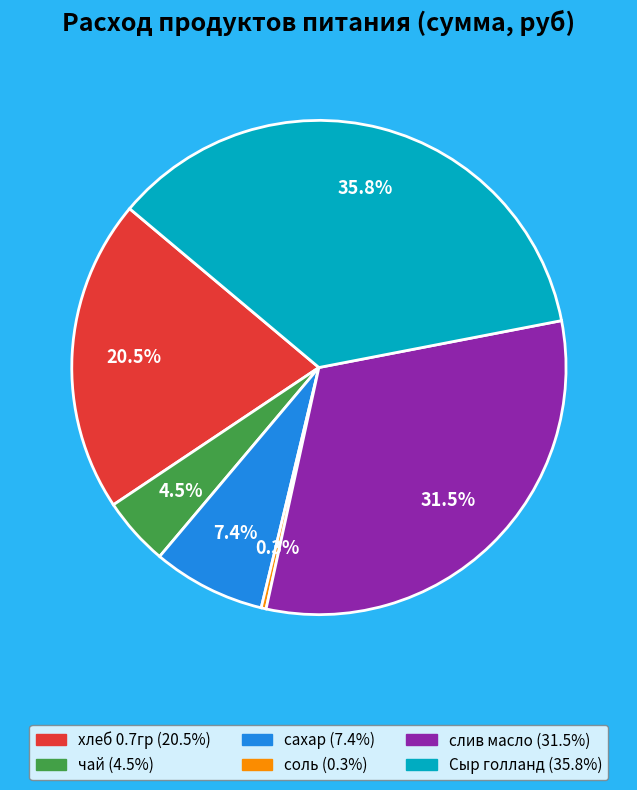

How much of the chart is everything except соль?

99.7%